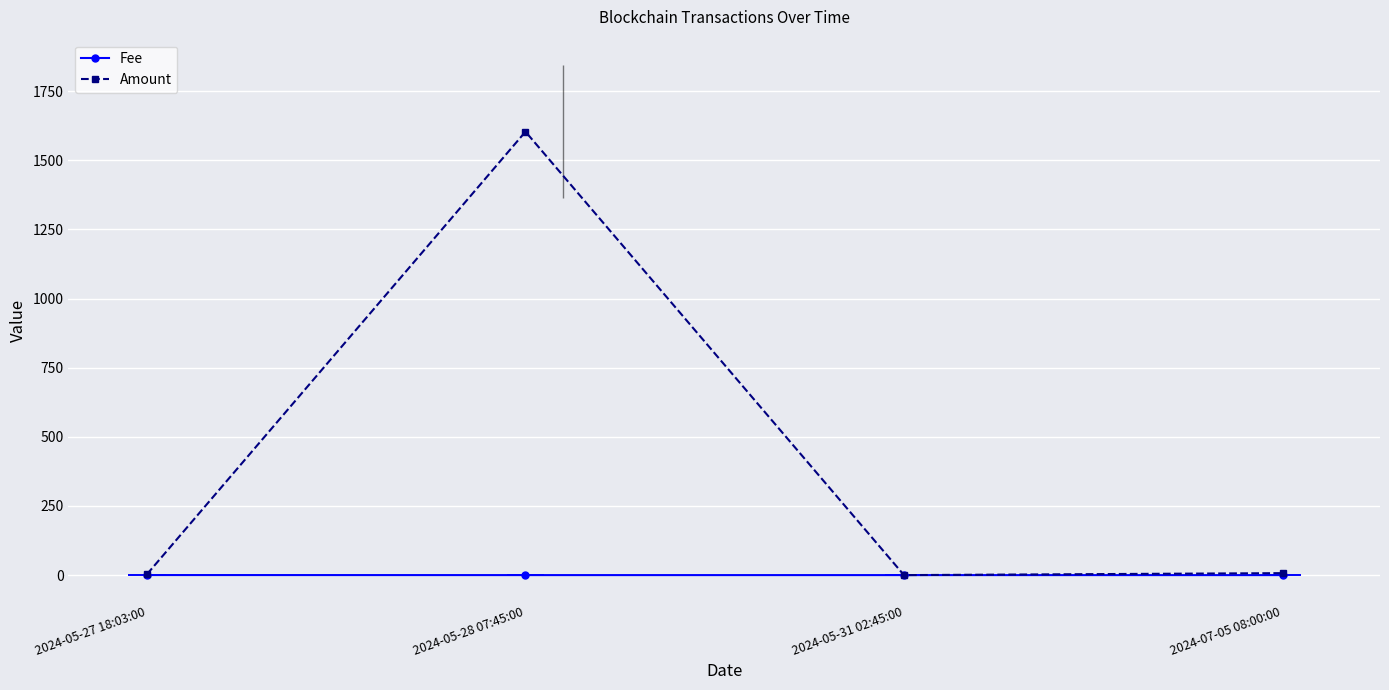

List the labels in order of Amount value, smallest first.

2024-05-31 02:45:00, 2024-05-27 18:03:00, 2024-07-05 08:00:00, 2024-05-28 07:45:00